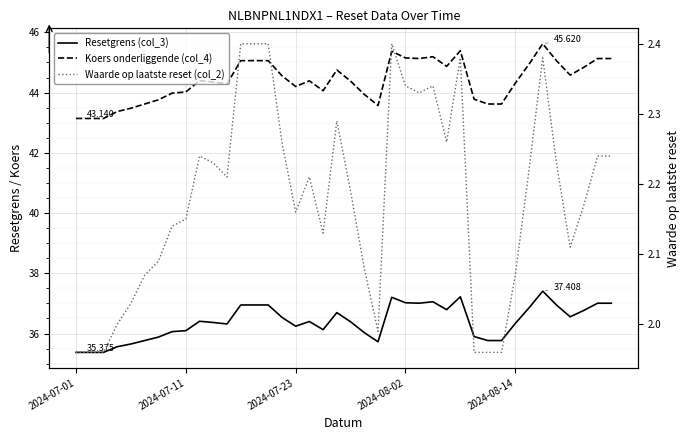

At how many categories does at least one series exceed 25?

40